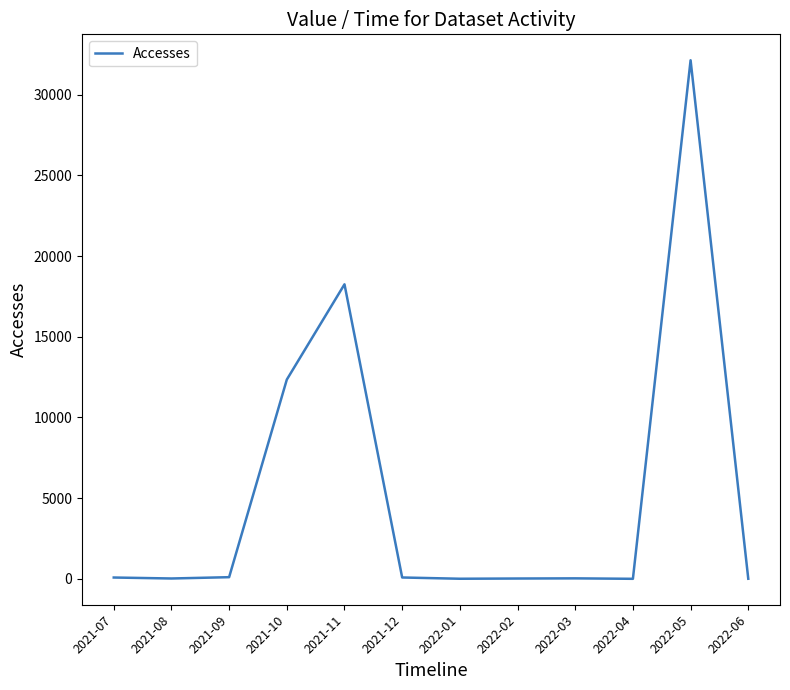

At which label is the value closest to 16065?

2021-11